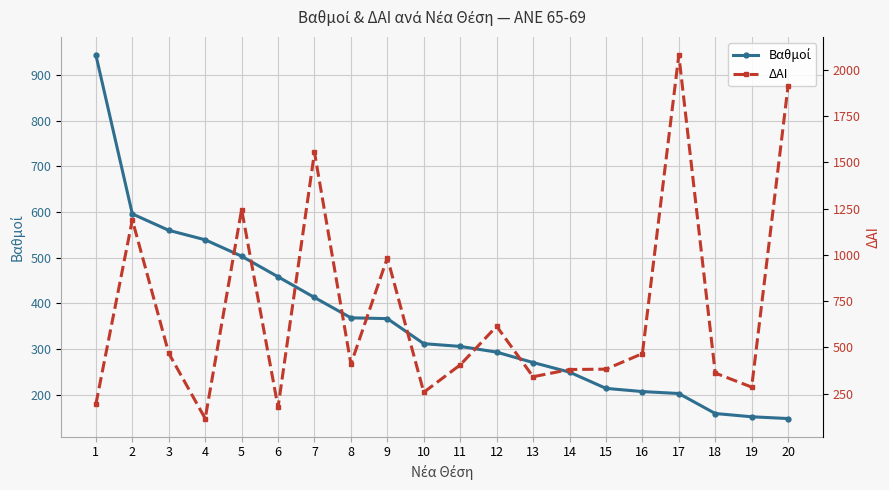

Reading left to right, transcribe all the data shown in this chart.

Βαθμοί: 1=943.1	2=595.8	3=559.9	4=539.1	5=503.2	6=458.2	7=413.0	8=368.5	9=366.8	10=312.0	11=306.0	12=293.5	13=270.8	14=249.8	15=214.2	16=207.2	17=203.0	18=159.2	19=152.1	20=148.2
ΔΑΙ: 1=193.0	2=1189.0	3=468.0	4=115.0	5=1245.0	6=176.0	7=1554.0	8=409.0	9=984.0	10=257.0	11=405.0	12=614.0	13=341.0	14=380.0	15=382.0	16=466.0	17=2080.0	18=361.0	19=285.0	20=1915.0